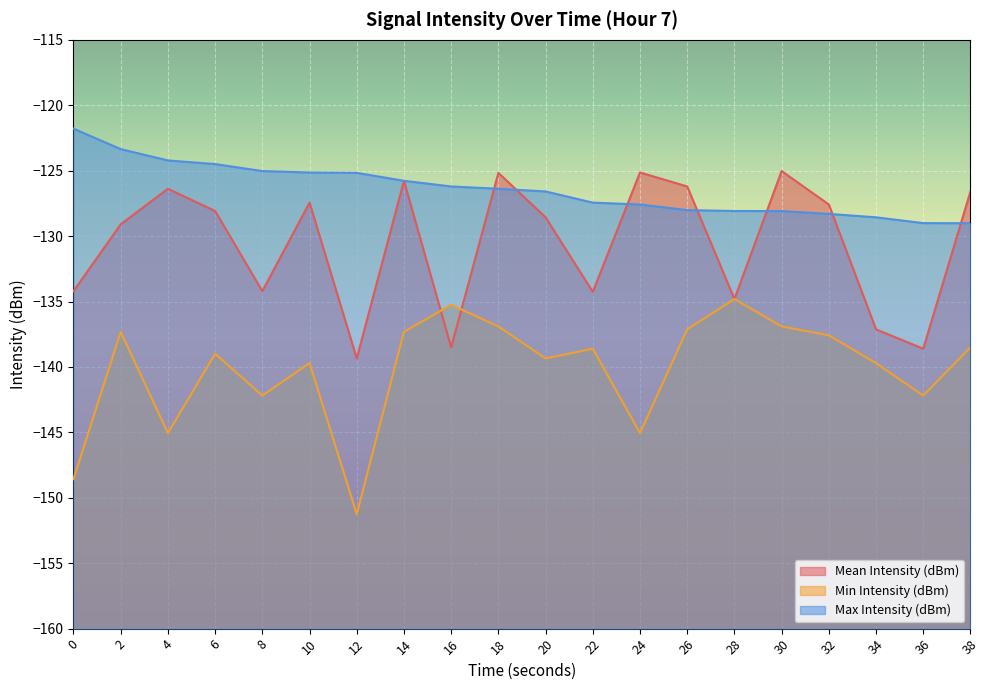

Which category has the highest value in the Min Intensity (dBm) series?

28